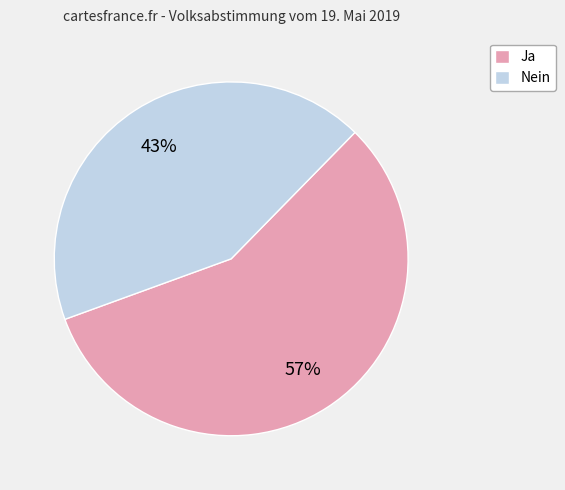

Do Nein and Ja together represent more than half of the pie?

Yes